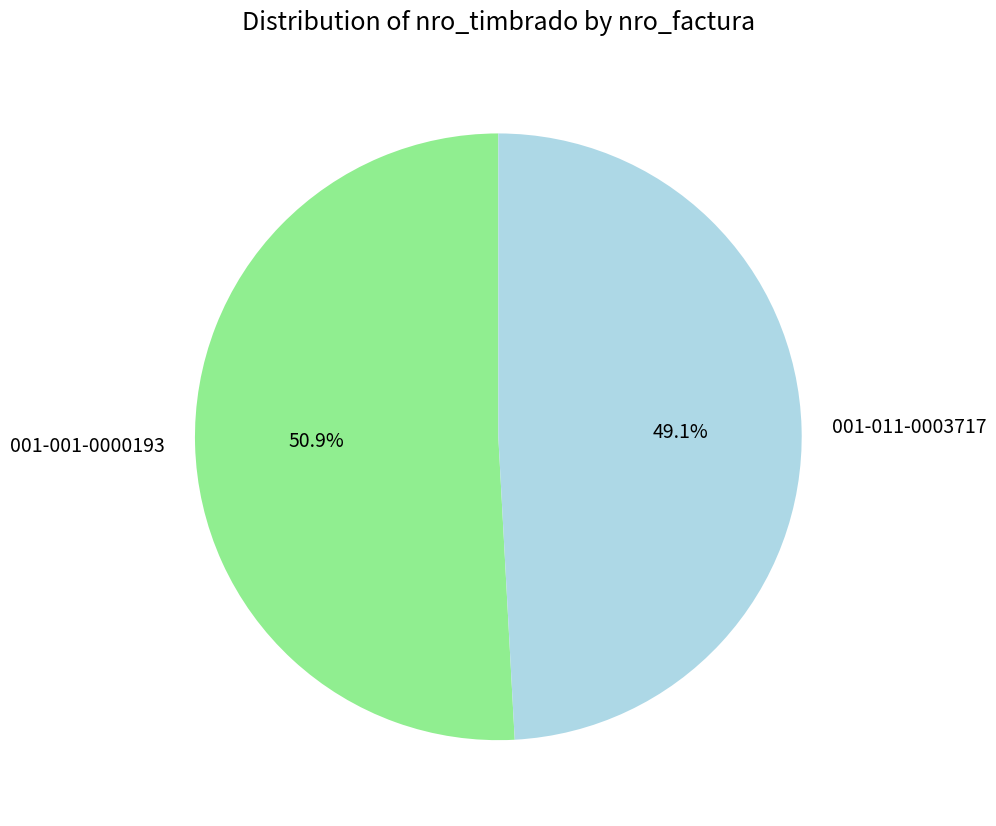

Rank the categories by value from highest to lowest.

001-001-0000193, 001-011-0003717